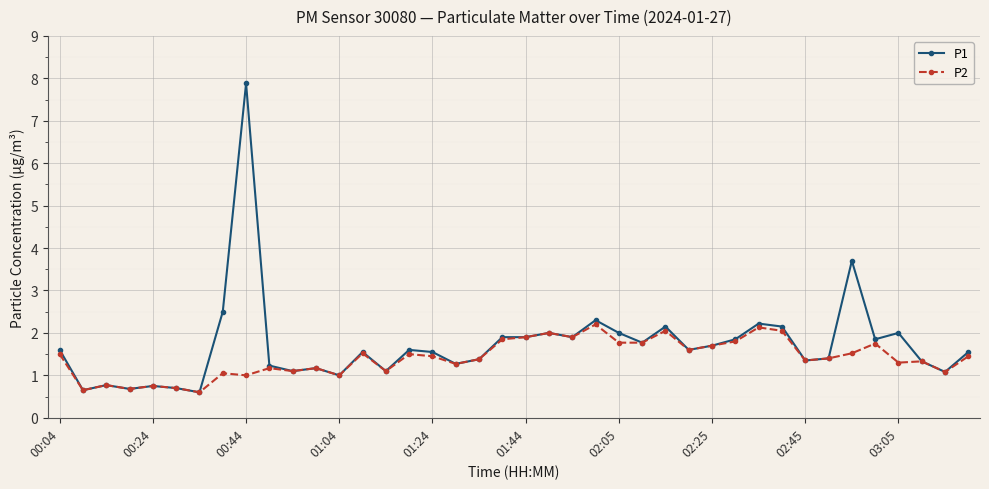

Does the chart have visible grid lines?

Yes